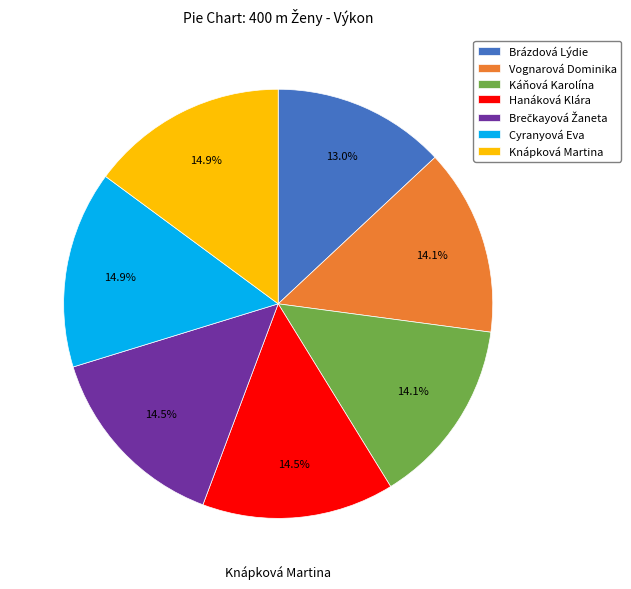

Is there any slice that represents more than half of the pie?

No